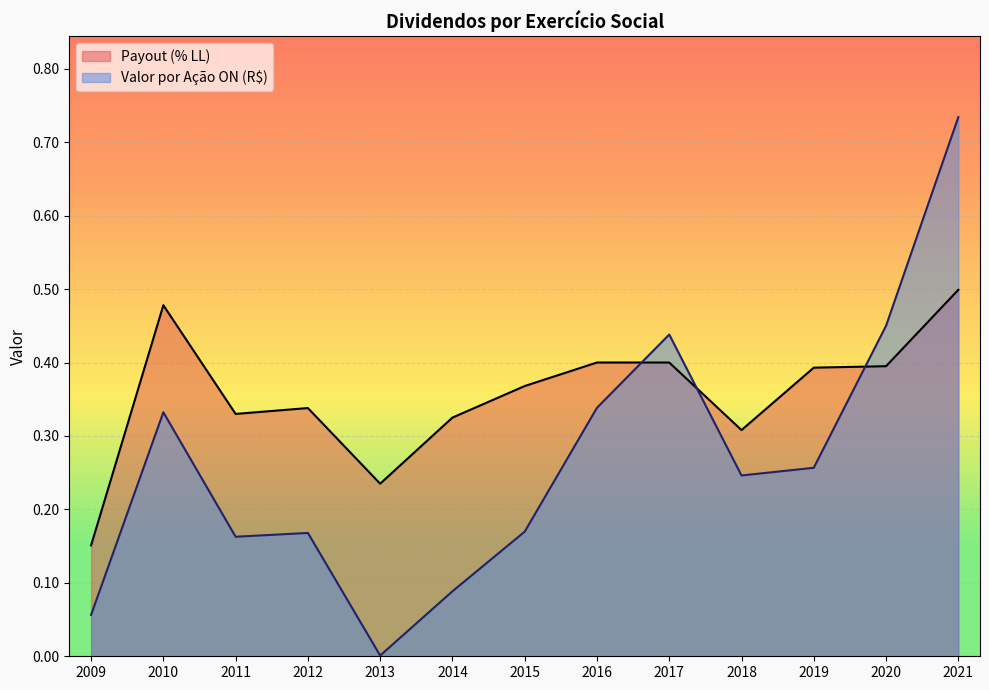

Where is Payout (% LL) nearest to the value 0?

2009